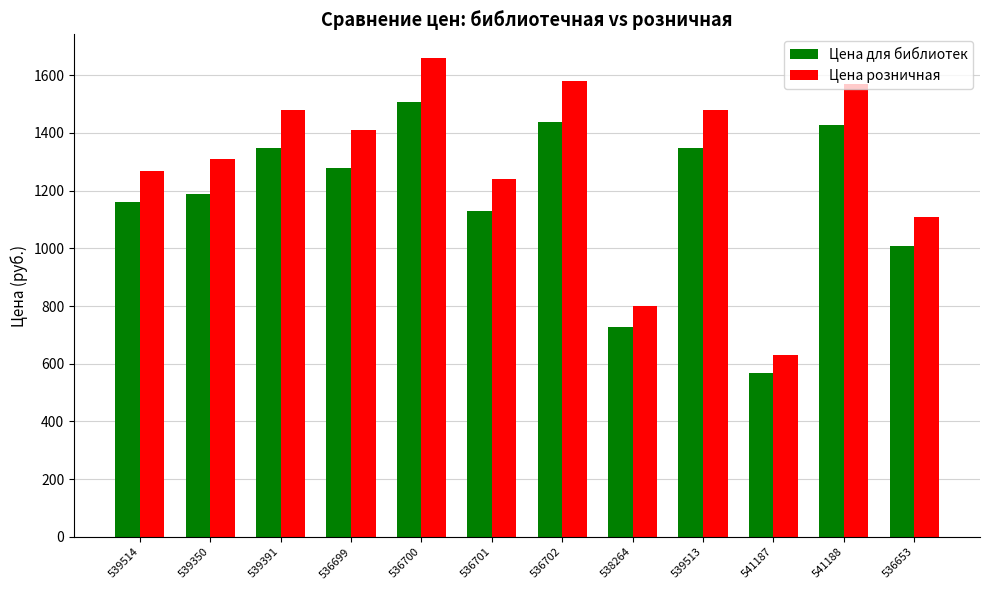

Rank the series by their maximum value, from lowest to highest.

Цена для библиотек, Цена розничная